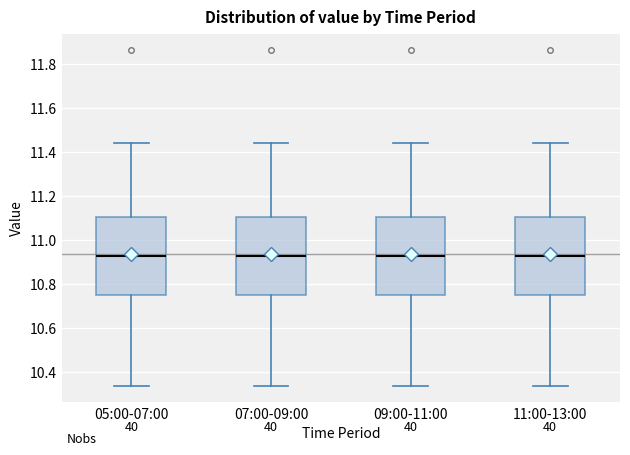

Where does the upper whisker of the box for 07:00-09:00 end on the y-axis? The values are not printed on the chart, so give them approximately, as read against the axis.

11.44